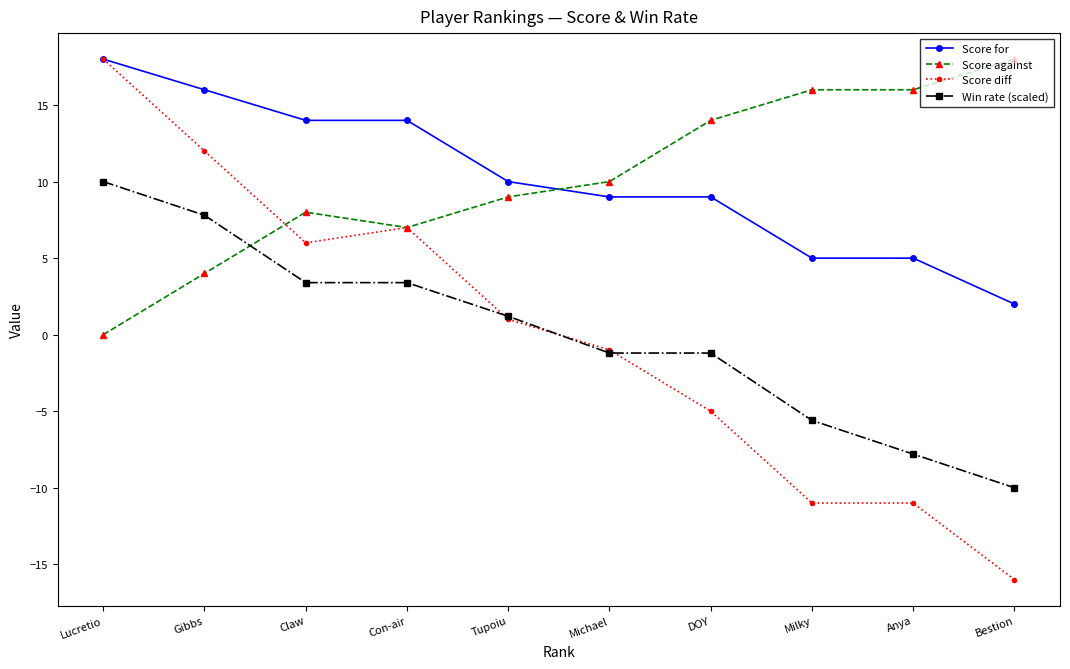

Which series has the largest range (max minus min)?

Score diff